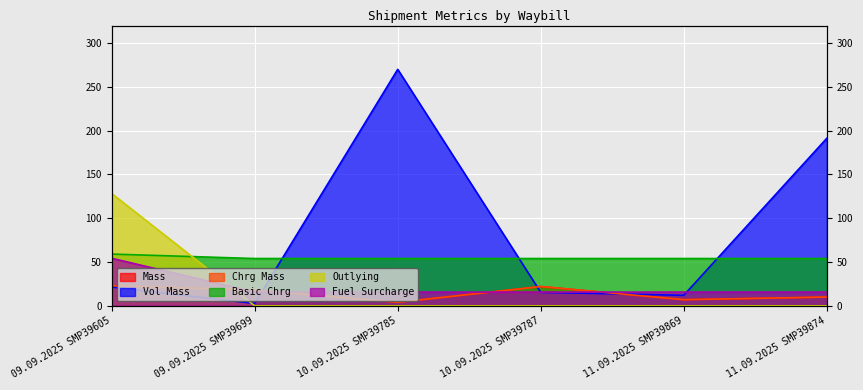

What is the label of the 6th point from the left?

11.09.2025 SMP39874